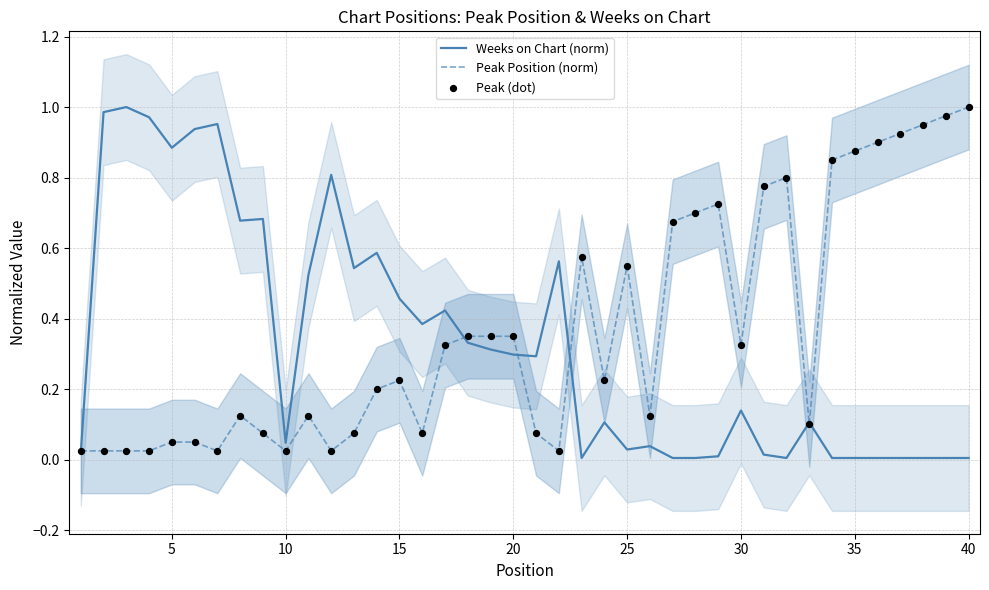

Is the value of Peak (dot) at 16 greater than the value of Weeks on Chart (norm) at 32?

Yes